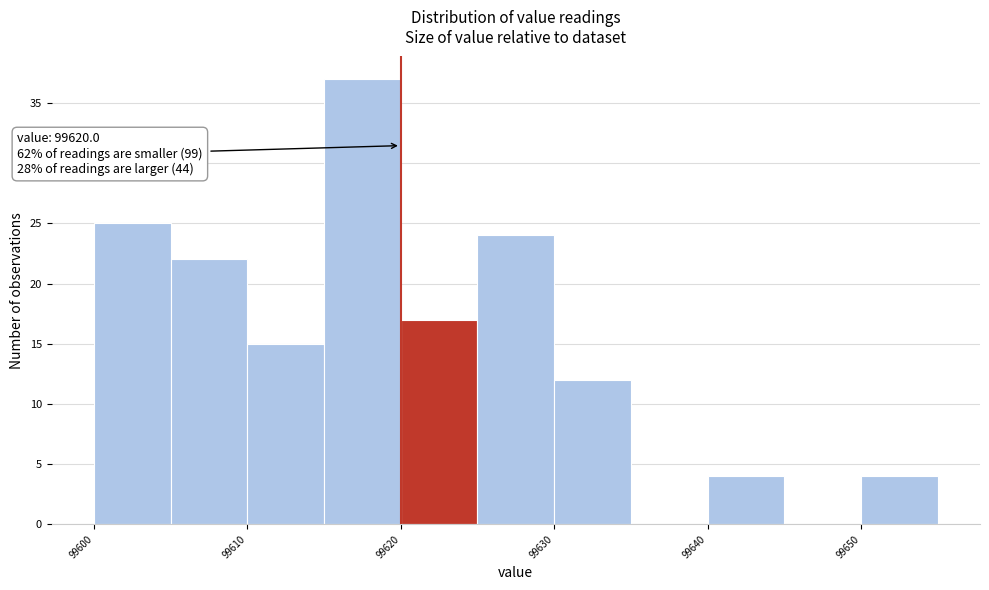

Which range on the x-axis has the tallest bar?

99615 to 99620